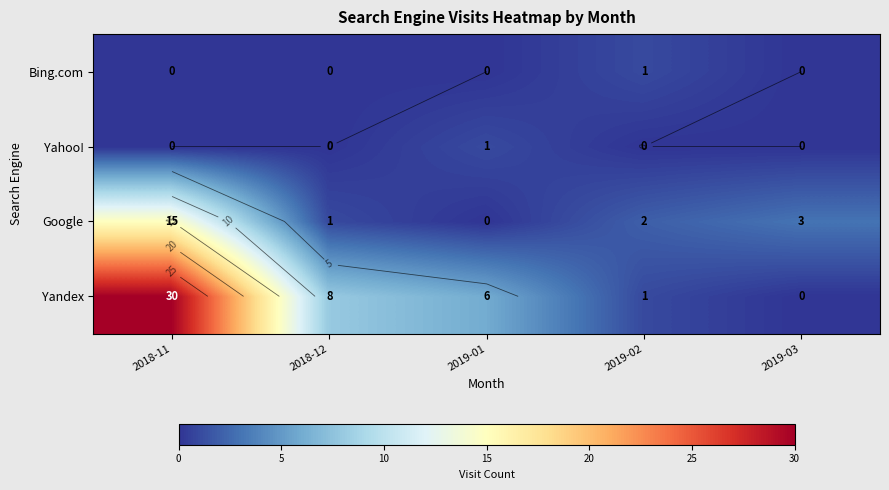

What is the sum of the Yandex values at 2019-01 and 2019-02?

7